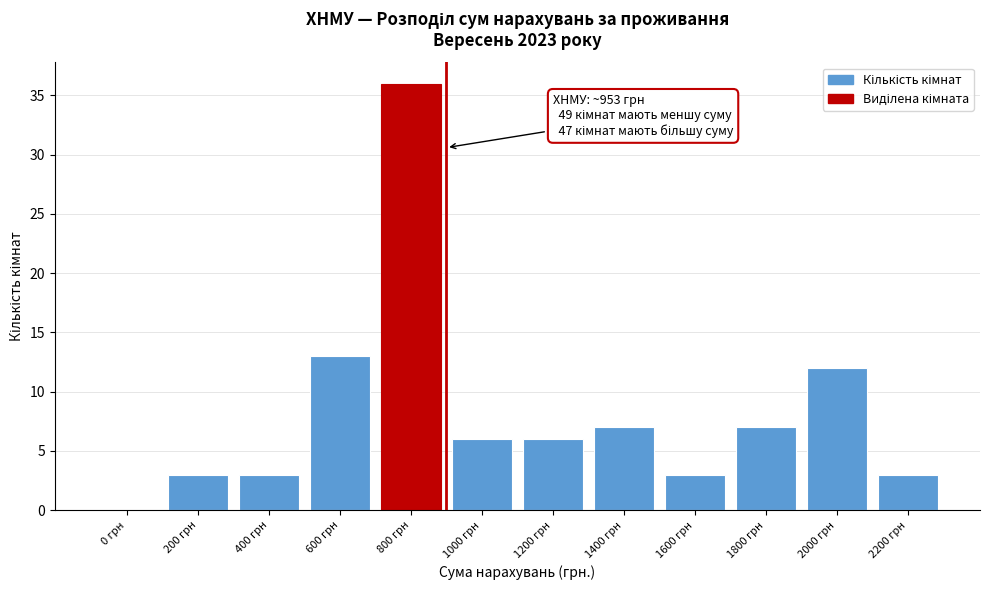

Reading left to right, transcribe all the data shown in this chart.

0 грн=0	200 грн=3	400 грн=3	600 грн=13	800 грн=36	1000 грн=6	1200 грн=6	1400 грн=7	1600 грн=3	1800 грн=7	2000 грн=12	2200 грн=3